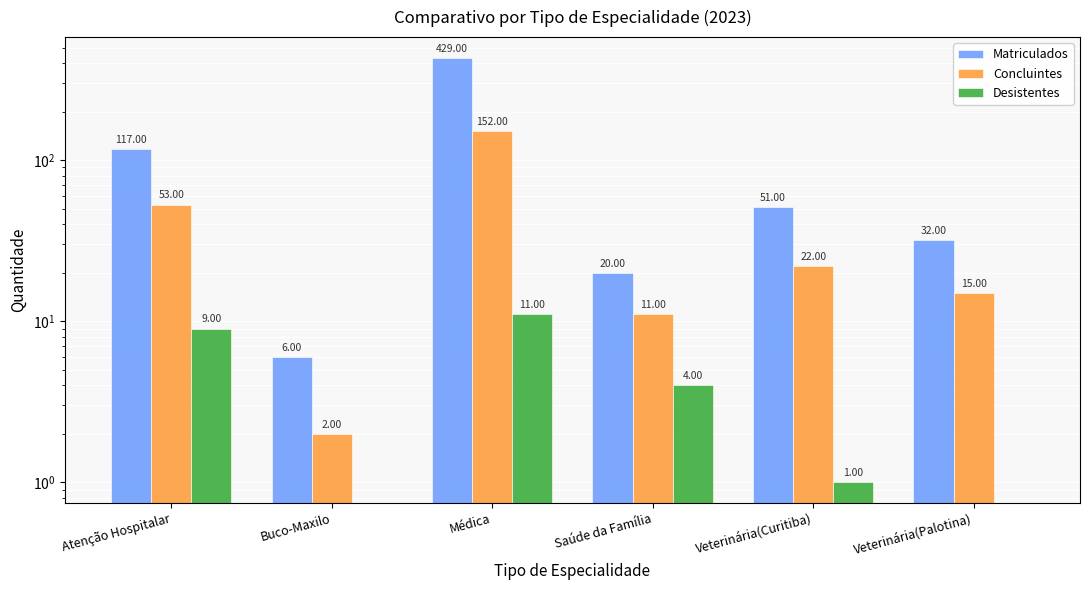

How many values in Desistentes are above zero?

4